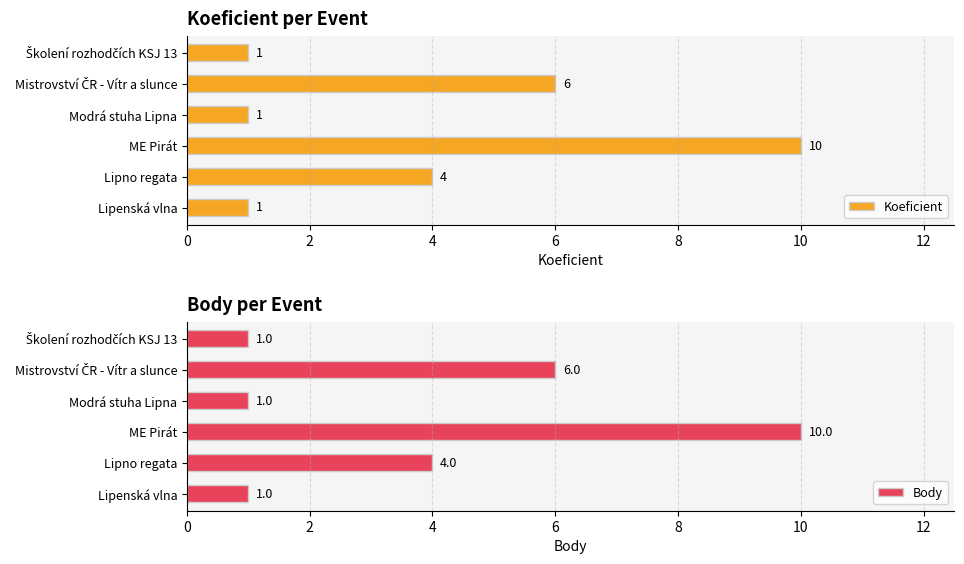

List the series in order of their peak value, highest first.

Koeficient, Body